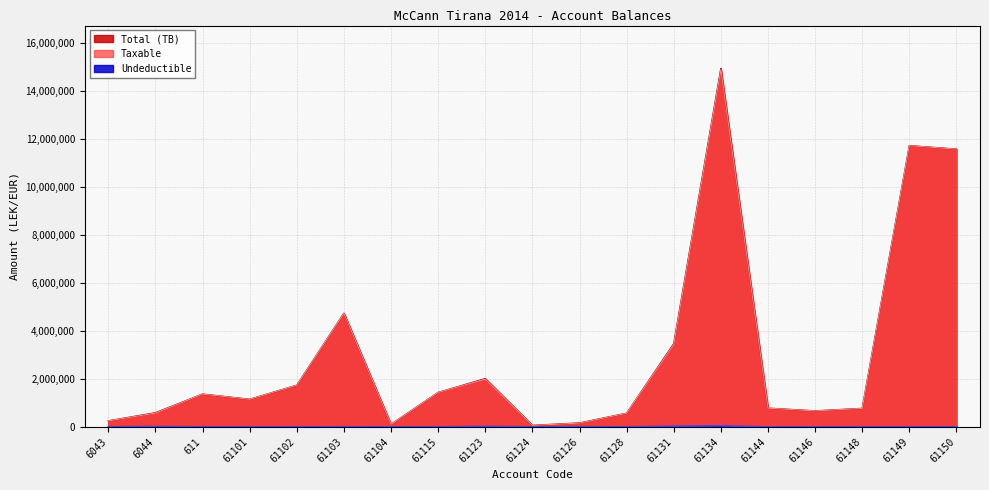

The Undeductible series shows -27050.5 at 61102. True or false?

False